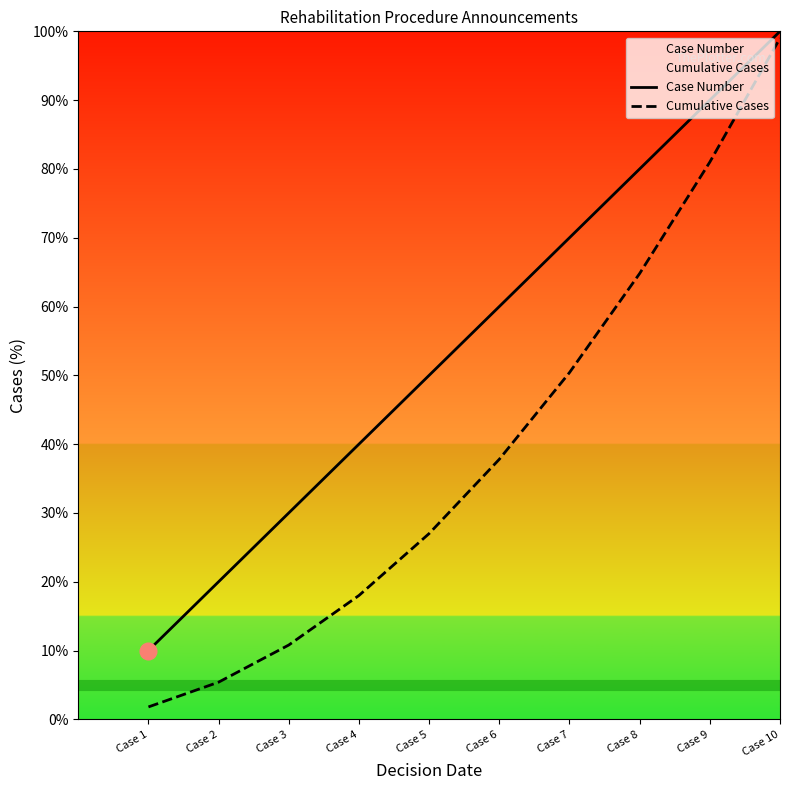

At which label does Cumulative Cases first exceed 37?

Case 6